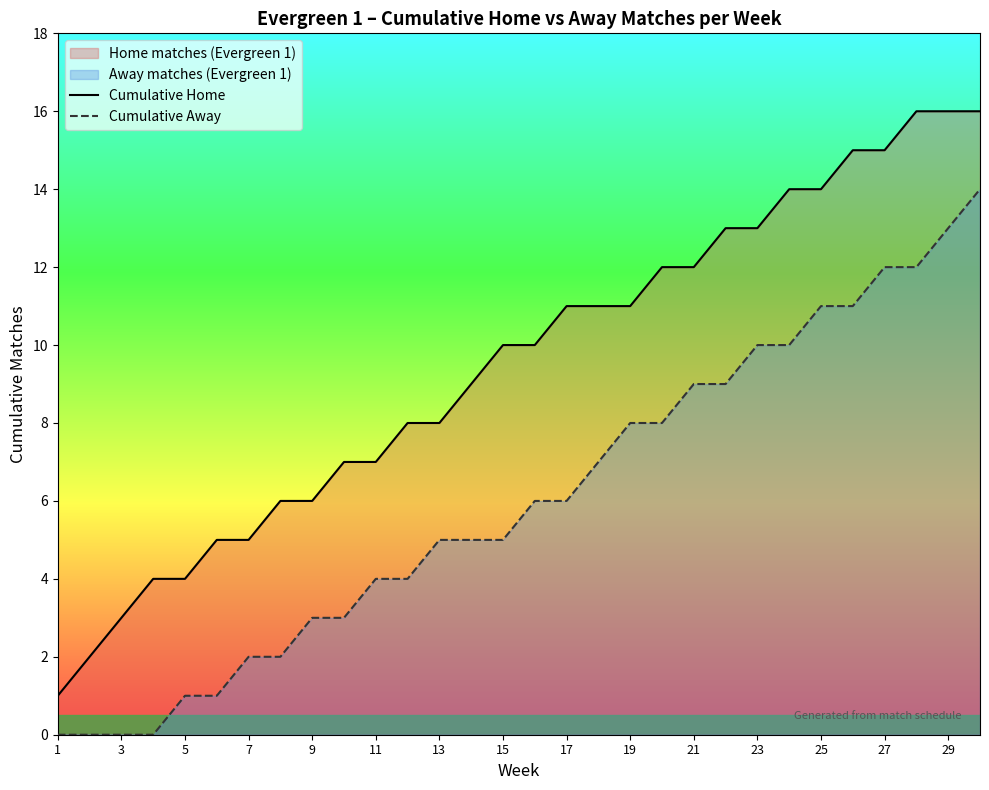

Rank the series by their average value, from highest to lowest.

Cumulative Home, Cumulative Away